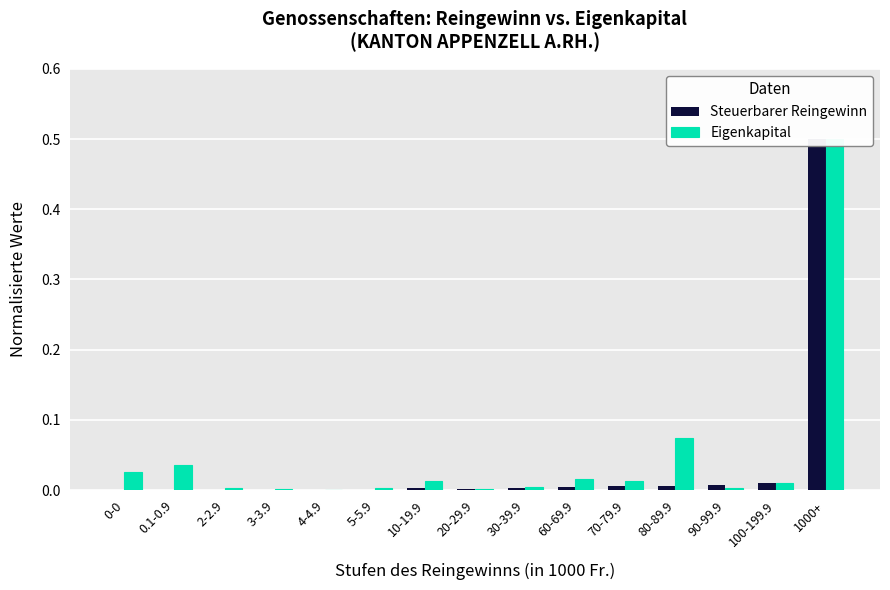

What is the sum of all Eigenkapital values?

0.7